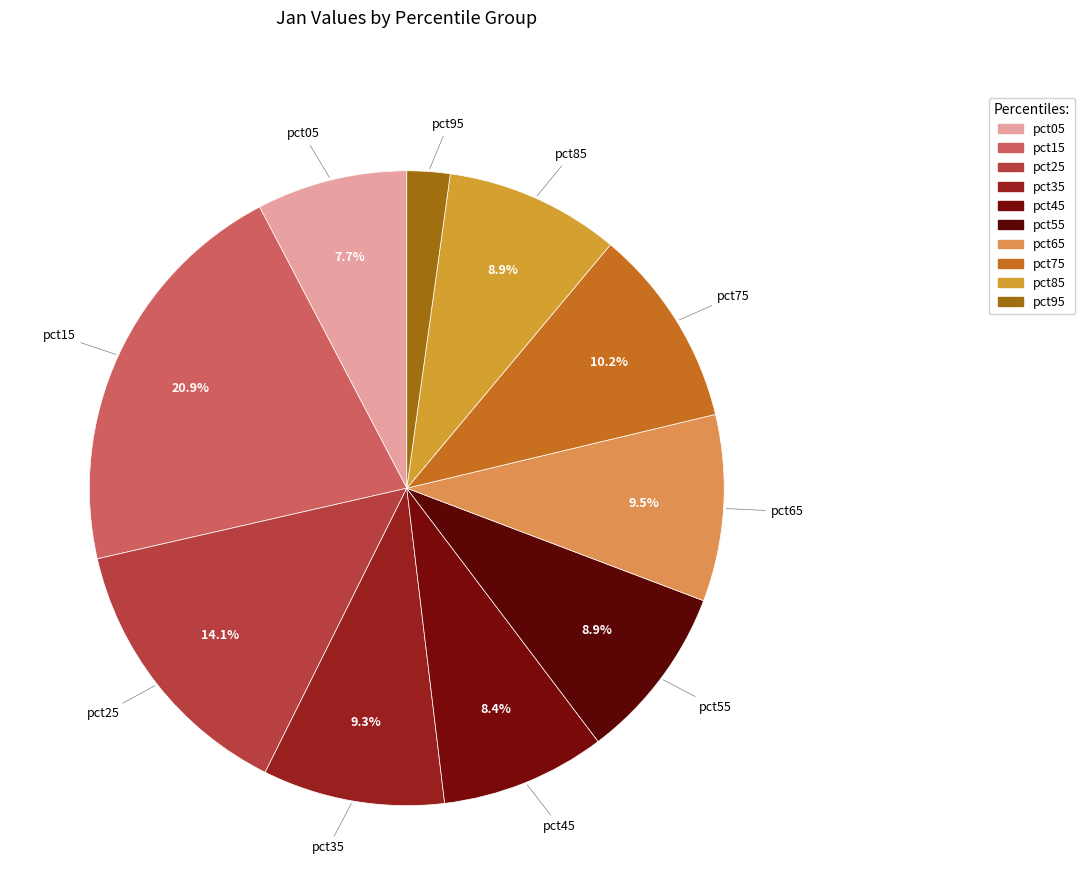

Which slice is the smallest?

pct95